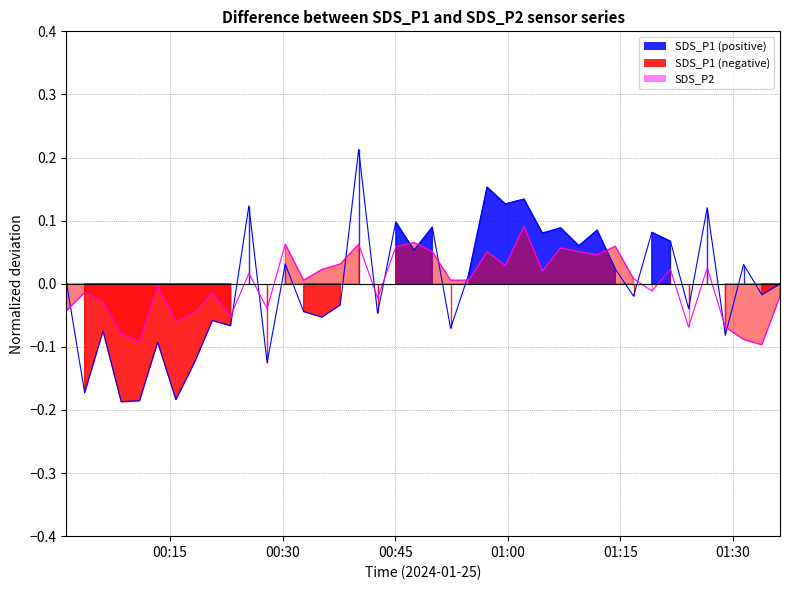

What are all the series names shown in the legend?

SDS_P1, SDS_P2